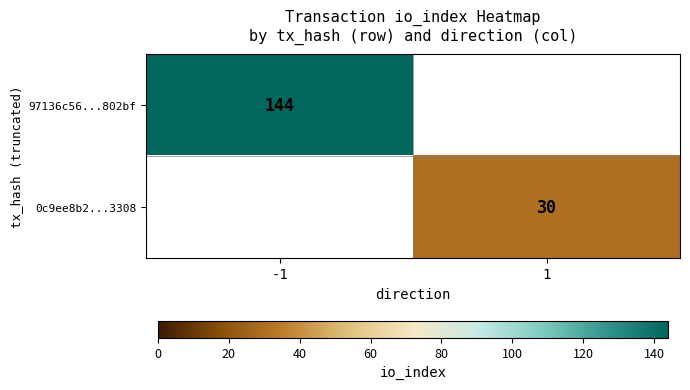

What is the maximum value shown in the chart?

144